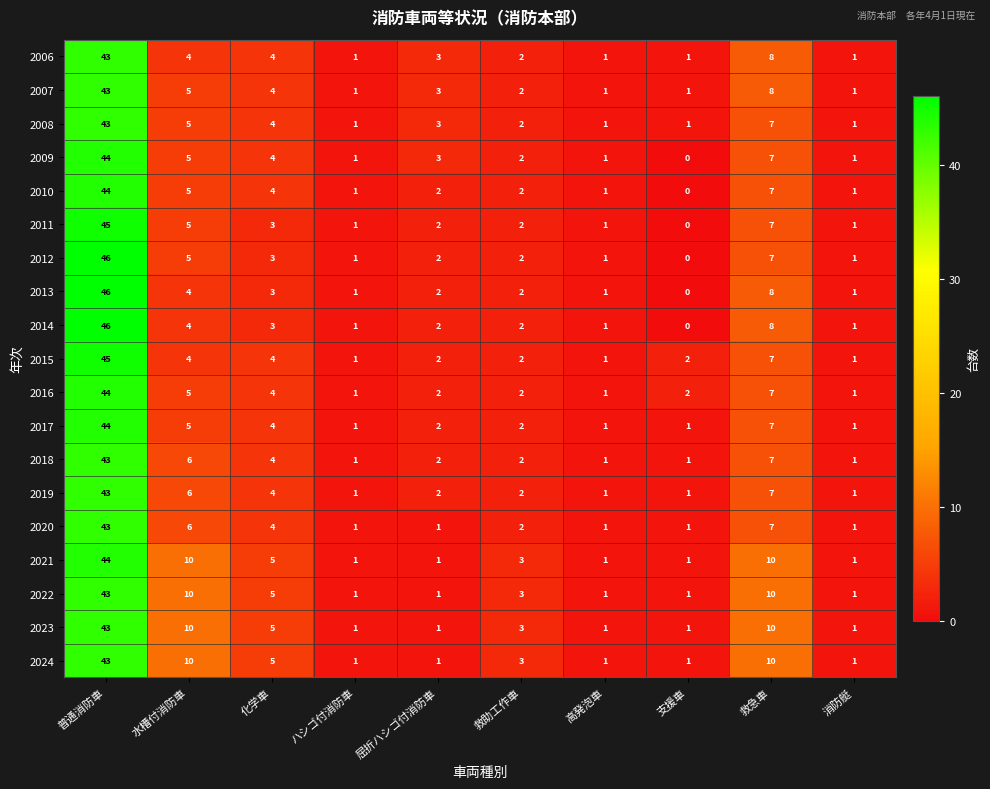

At which category does the chart reach its peak across all series?

普通消防車